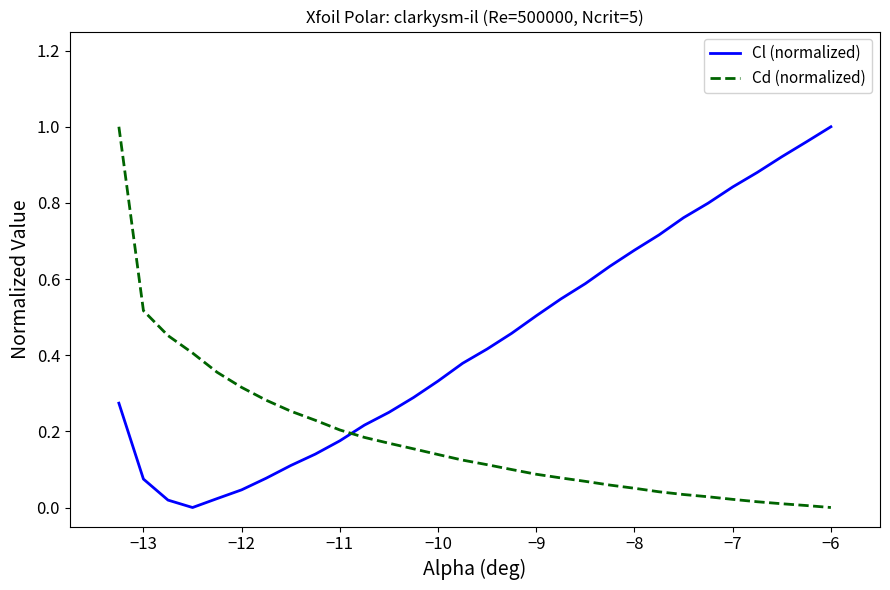

Which series has the largest total across all categories?

Cl (normalized)